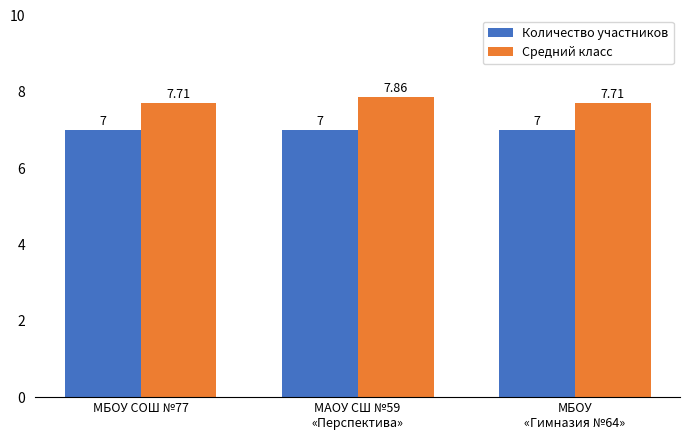

Which category has the highest value across all series?

МАОУ СШ №59
«Перспектива»